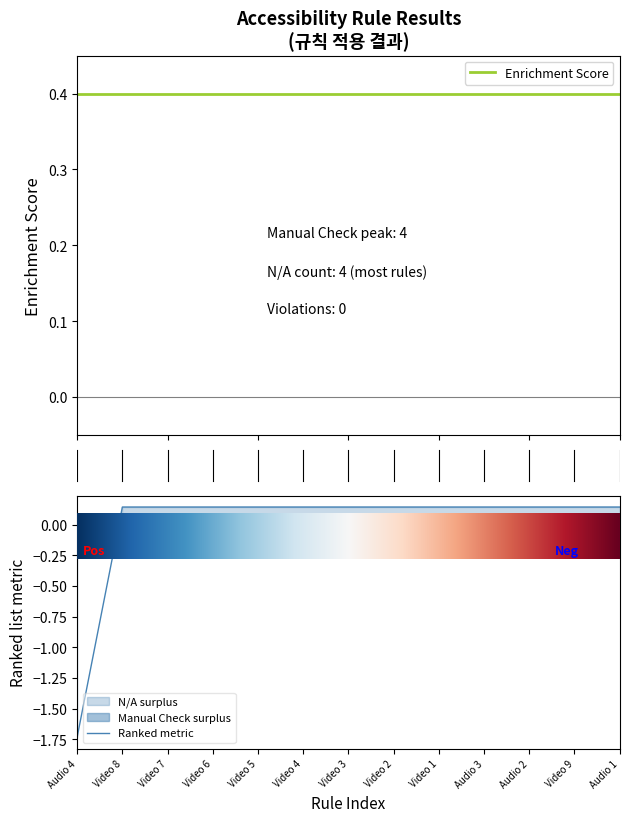

True or false: Ranked metric and Enrichment Score intersect in this chart.

False